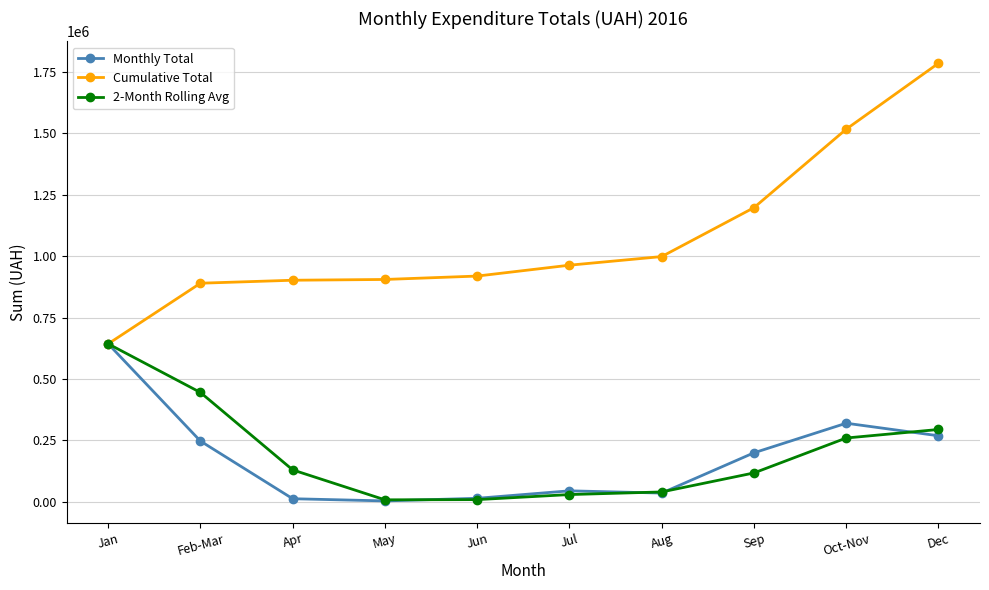

How many data points in 2-Month Rolling Avg are above 129478?

5